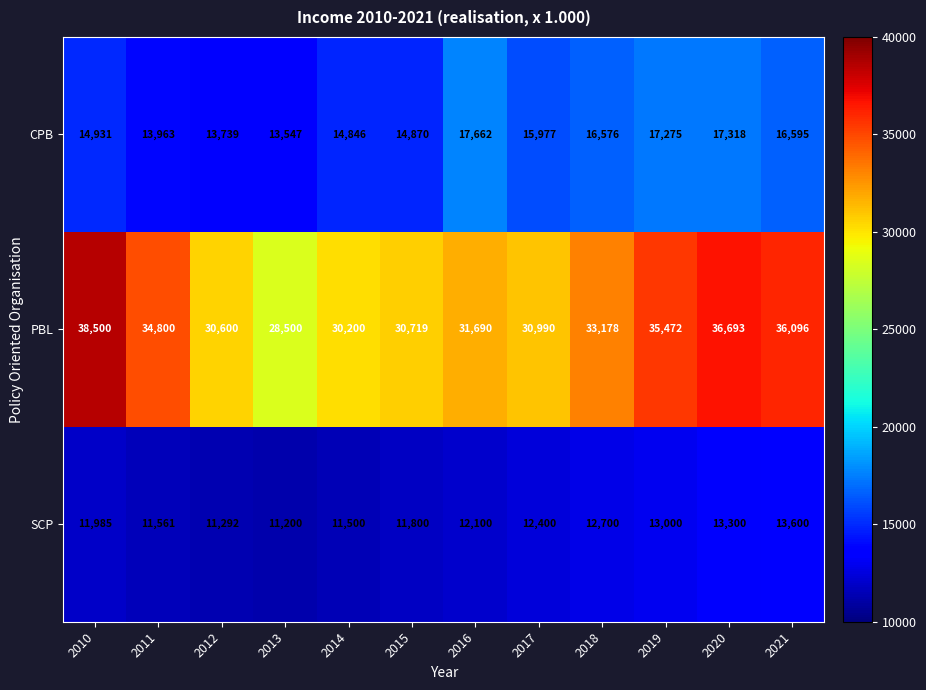

What is the approximate value of PBL at 2020, to the nearest 10?

36690